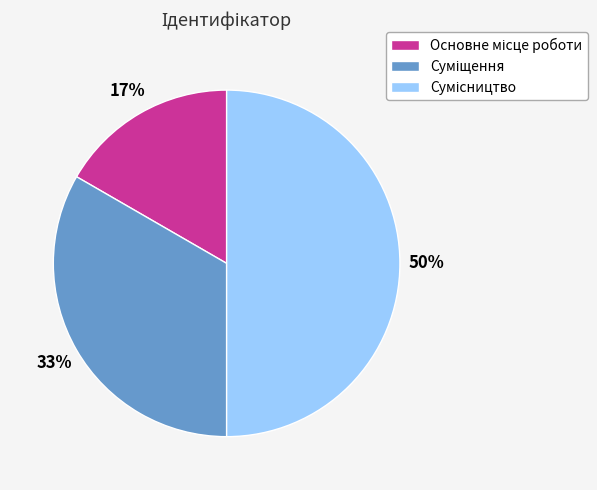

To the nearest percent, what is the difference between the largest and smallest slice percentages?

33%